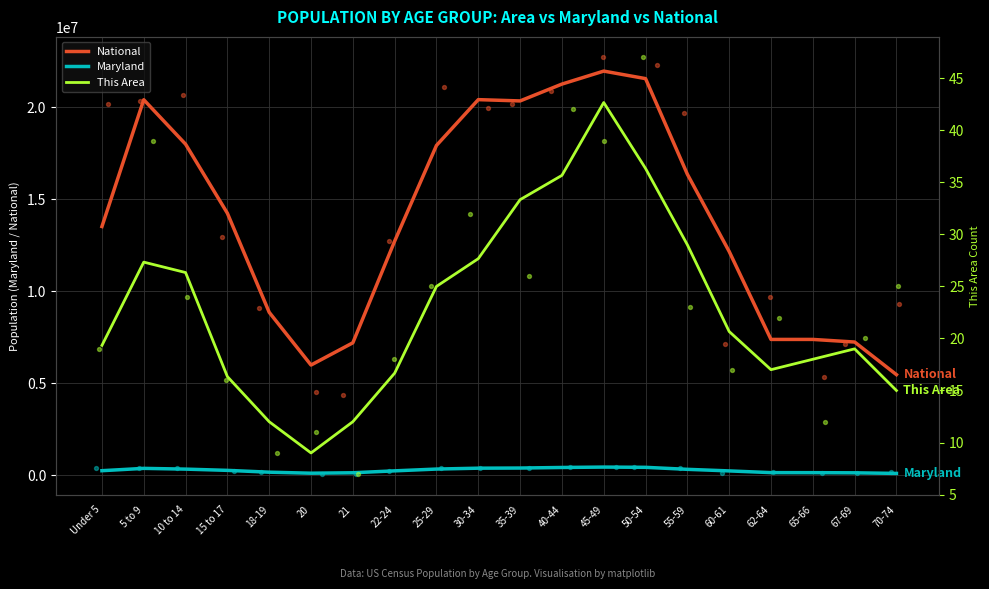

At which category is the sum across all series the highest?

45-49